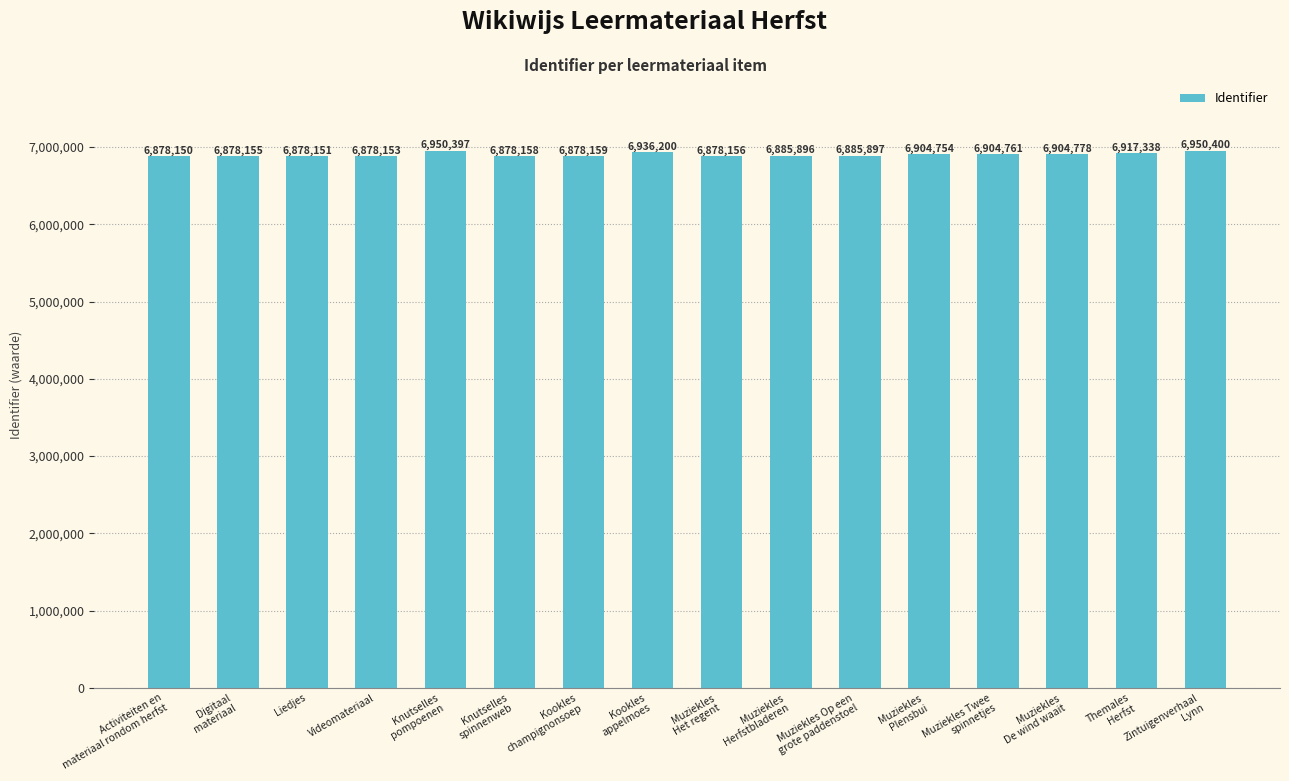

Which label corresponds to the largest value in the chart?

Zintuigenverhaal
Lynn